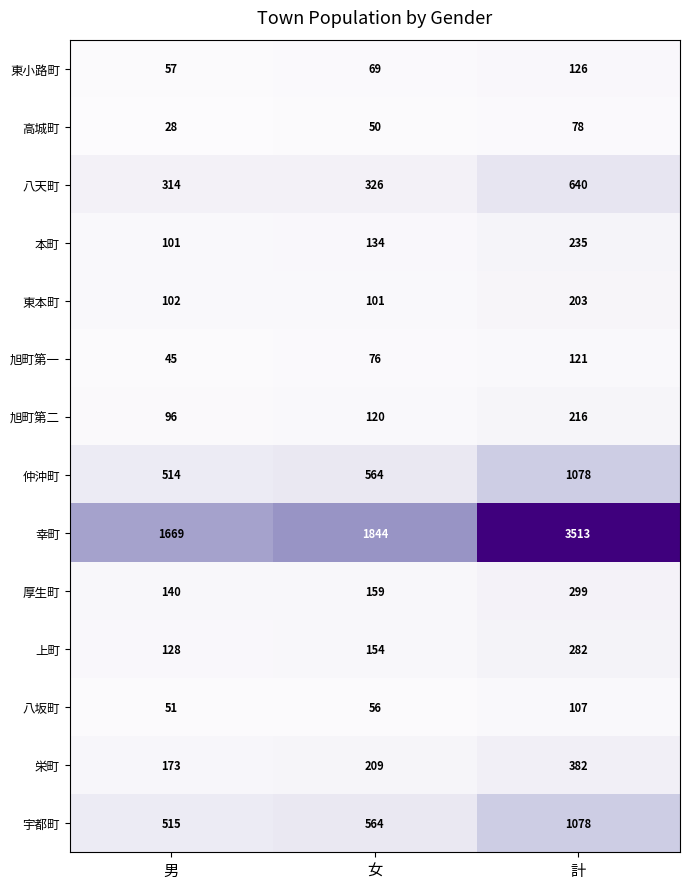

Count the 厚生町 values in the range 140 to 299.

3